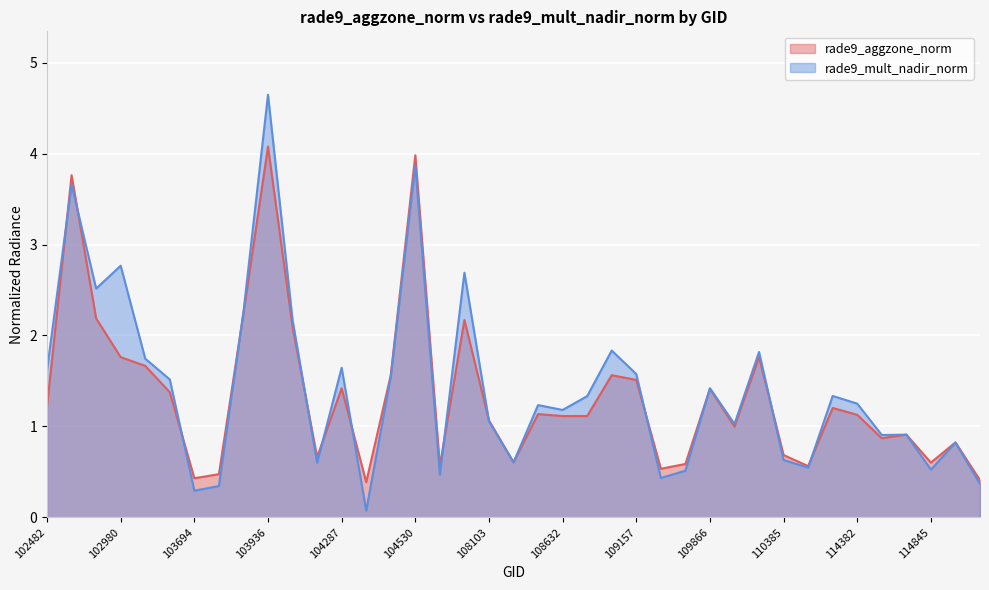

The rade9_mult_nadir_norm series shows 0.2 at 108281. True or false?

False